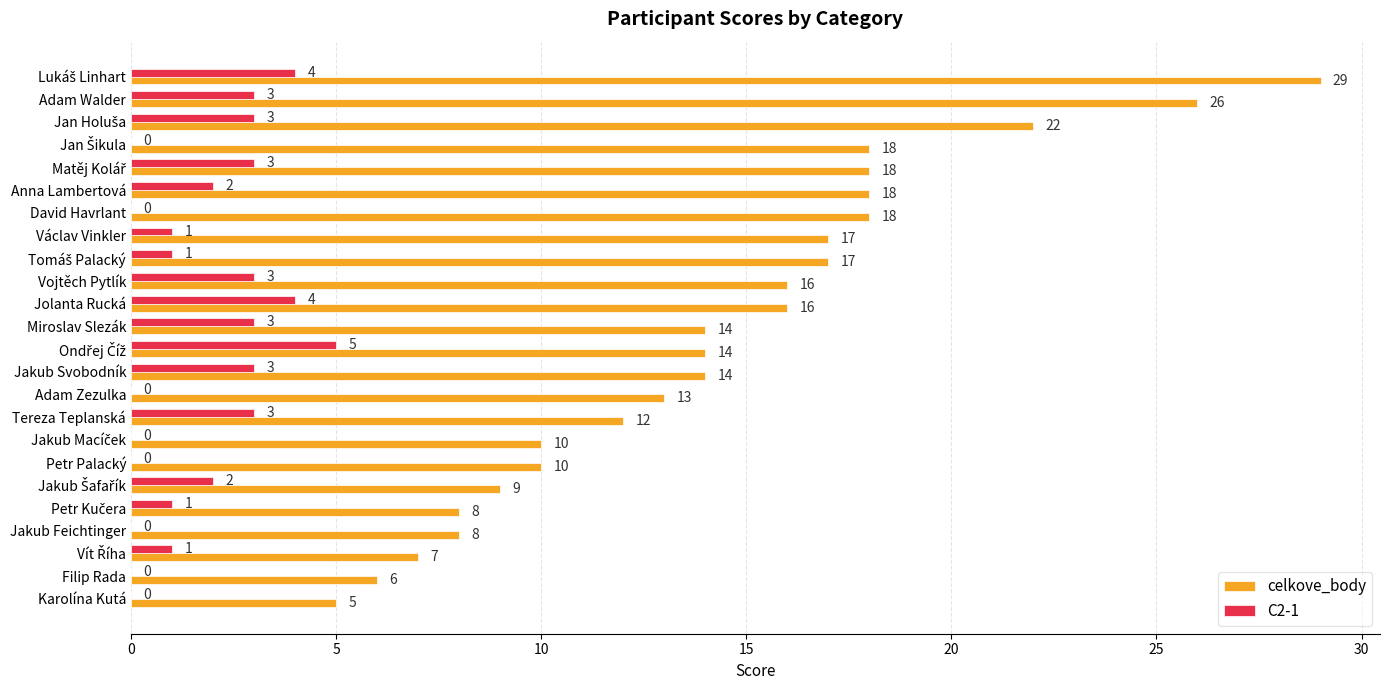

True or false: C2-1 has a value of 5 at Miroslav Slezák.

False